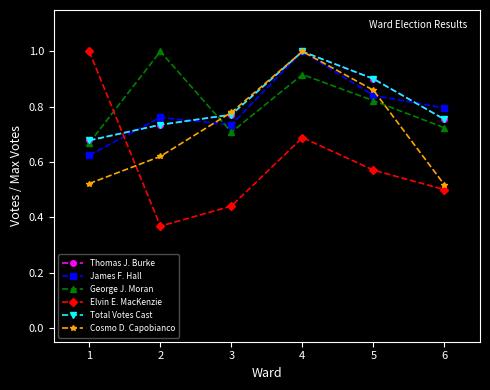

Does the chart display data point markers on the line(s)?

Yes